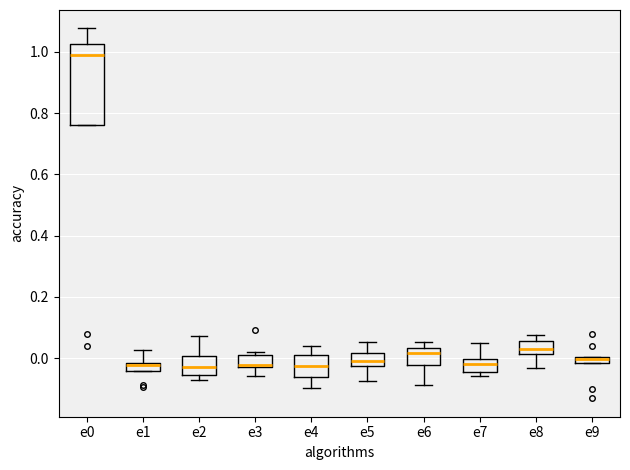

Which box's median line is the highest?

e0